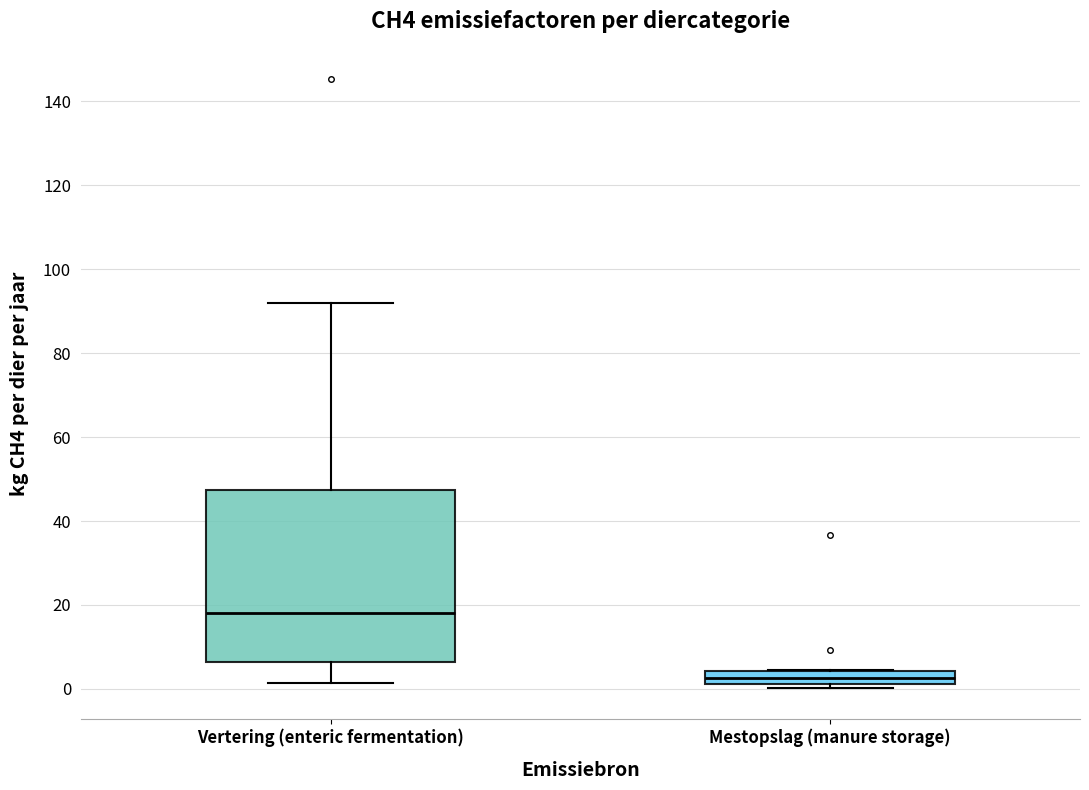

Comparing the boxes themselves (not the whiskers), which one is the tallest?

Vertering (enteric fermentation)